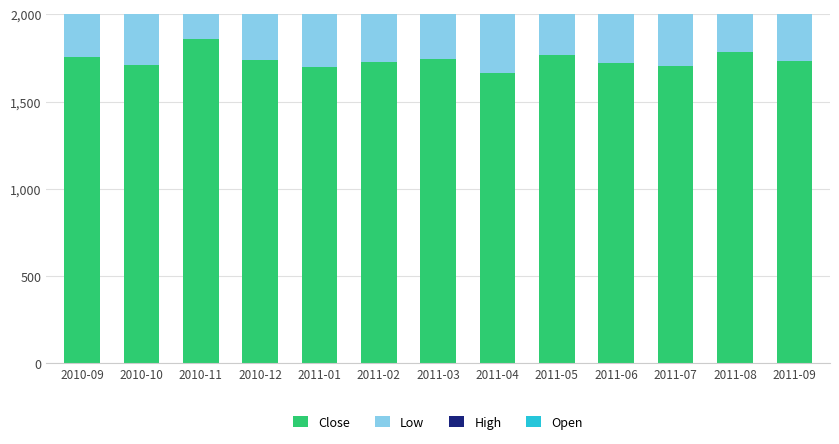

Which category has the lowest value in the Open series?

2011-04